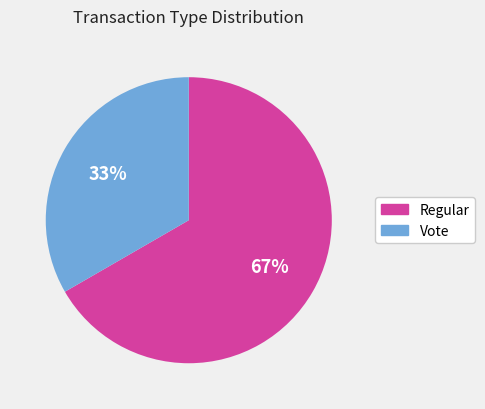

What is the ratio of the value at Vote to the value at Regular?

0.5